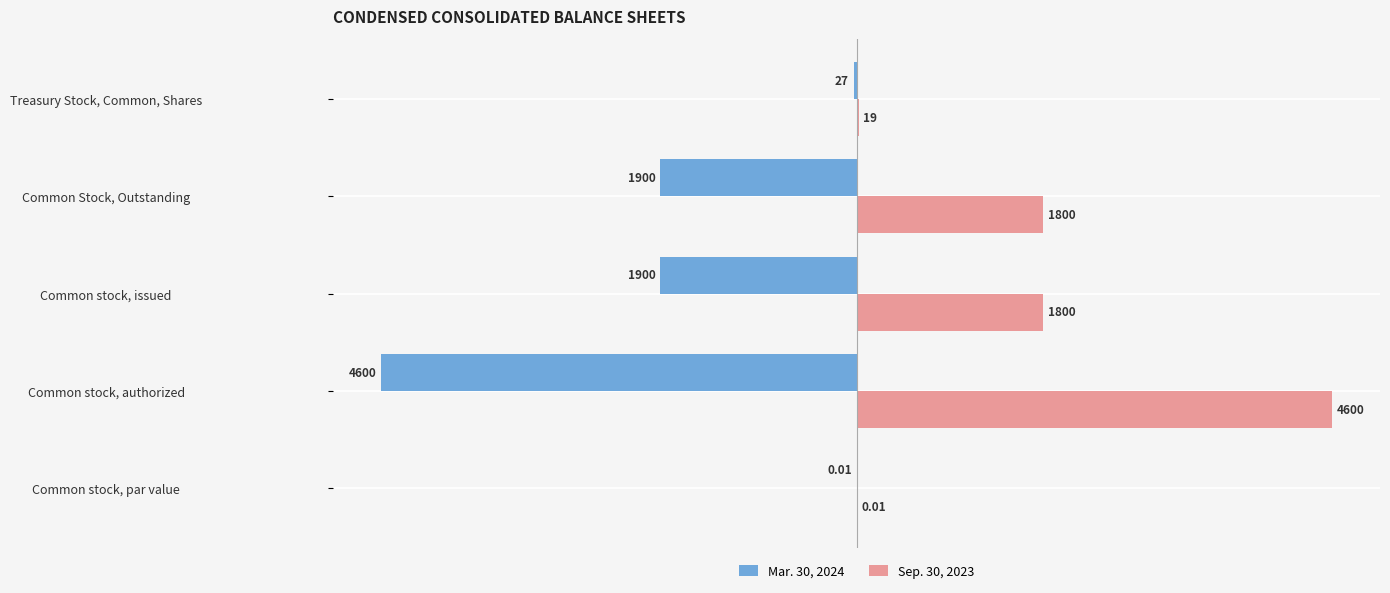

At which label does Mar. 30, 2024 reach its peak?

Common stock, par value